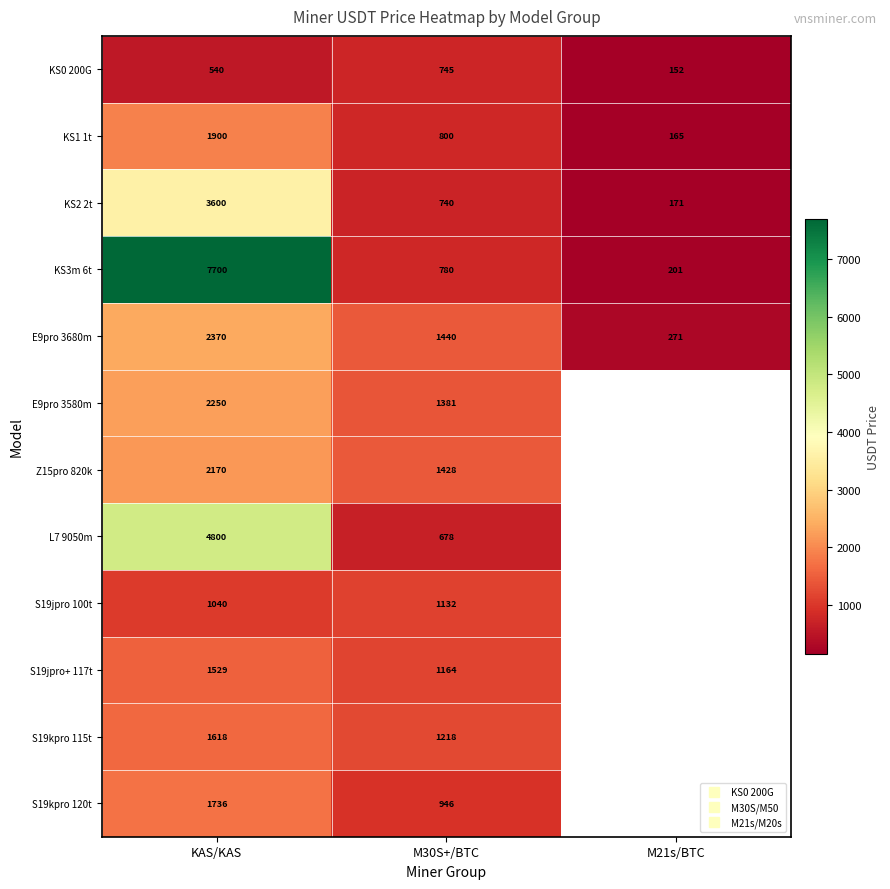

What is the total value across all series at M30S+/BTC?

12453.1